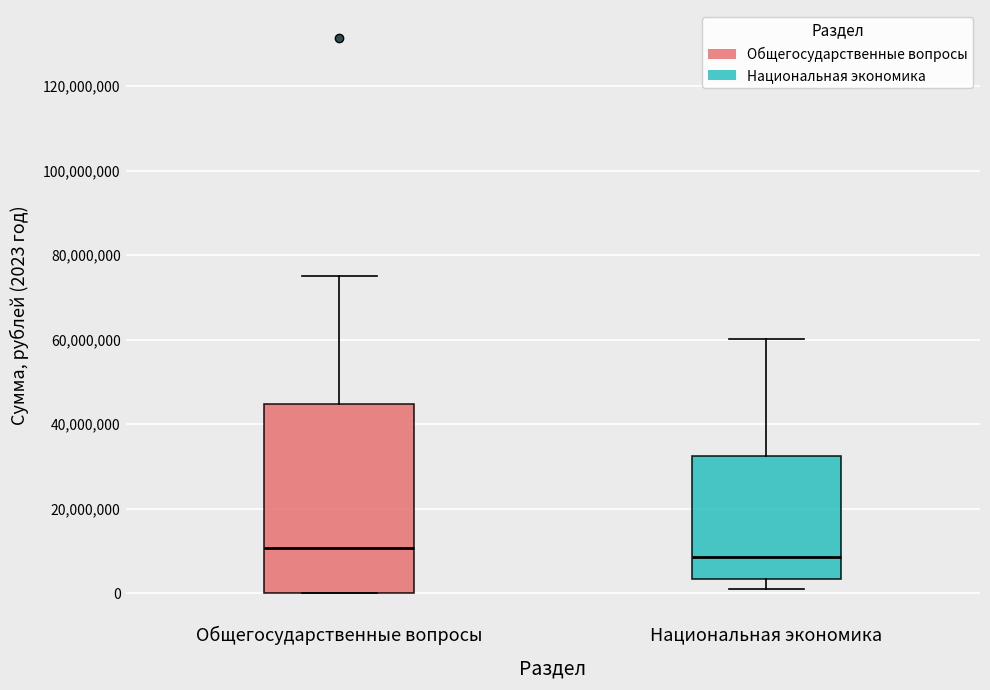

Where is the upper edge of the box for Общегосударственные вопросы on the y-axis? The values are not printed on the chart, so give them approximately, as read against the axis.

44000000